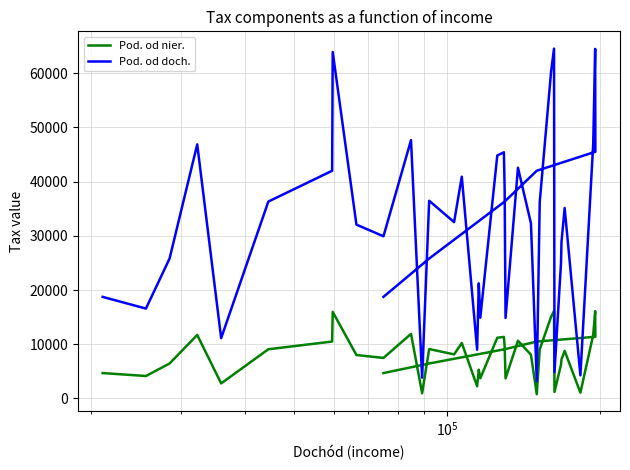

True or false: Pod. od nier. and Pod. od doch. cross at least once.

False